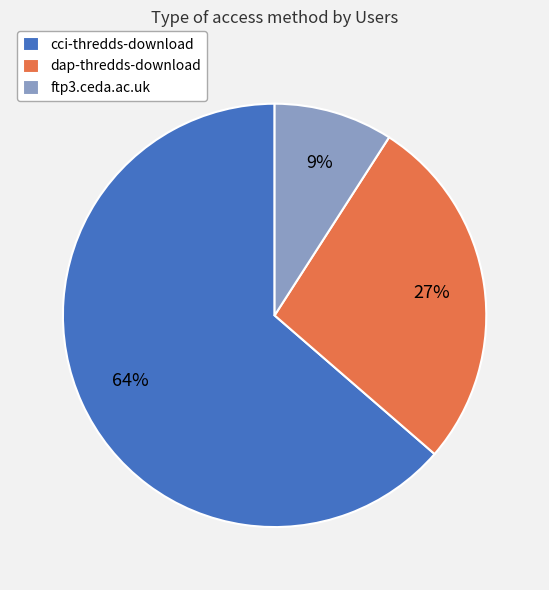

How many slices are in this pie chart?

3